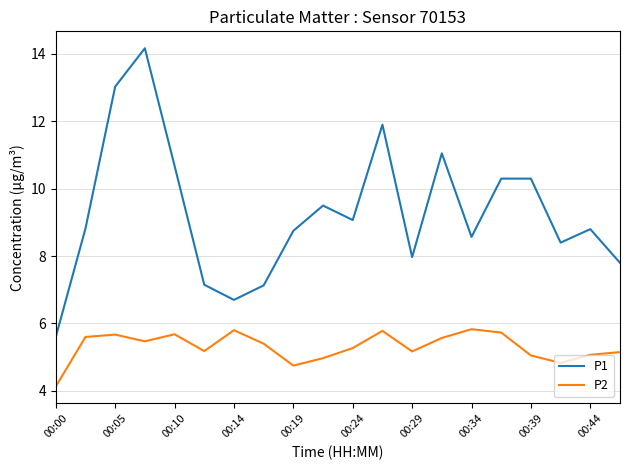

What is the difference between the maximum and minimum values in the P2 series?

1.7